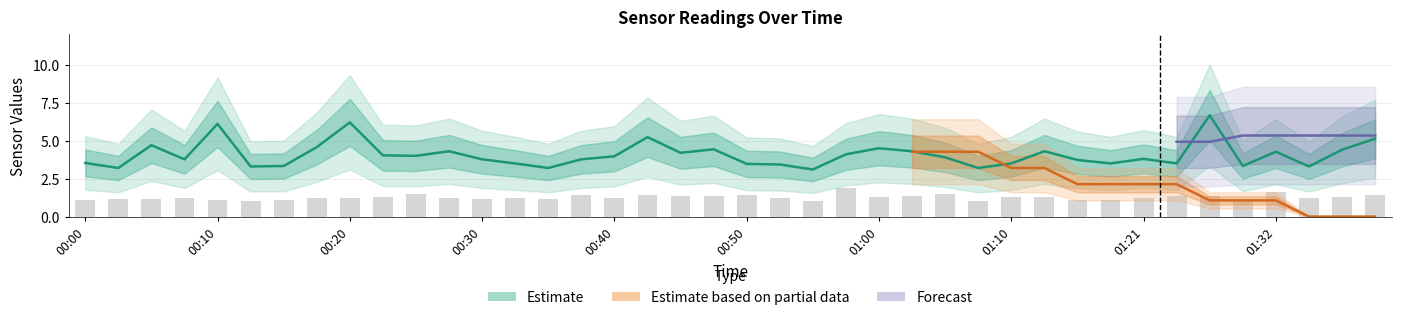

Where is SDS_P2 nearest to the value 1?

00:12